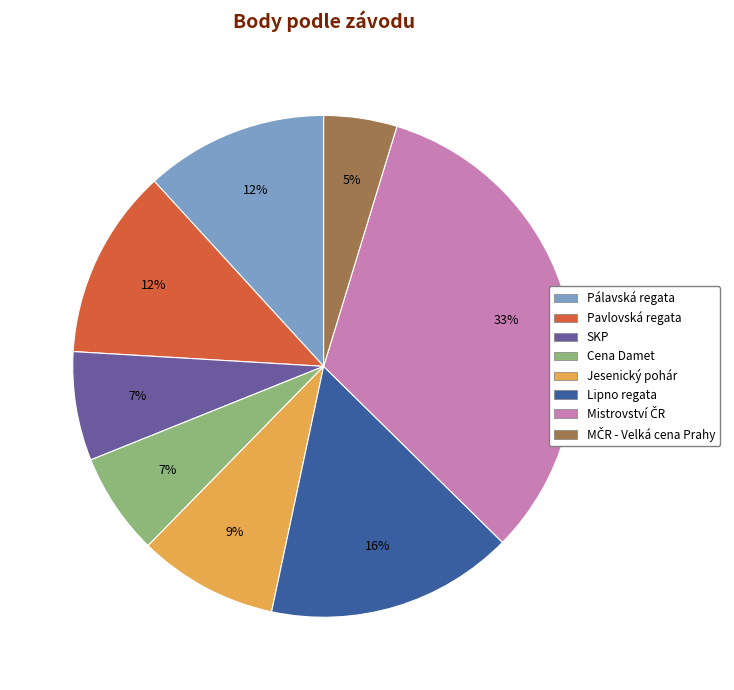

To the nearest percent, what is the difference between the largest and smallest slice percentages?

28%